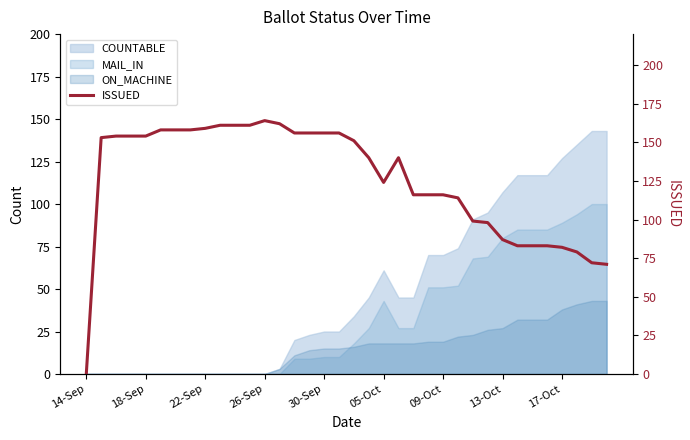

What is the maximum value for ON_MACHINE?

43